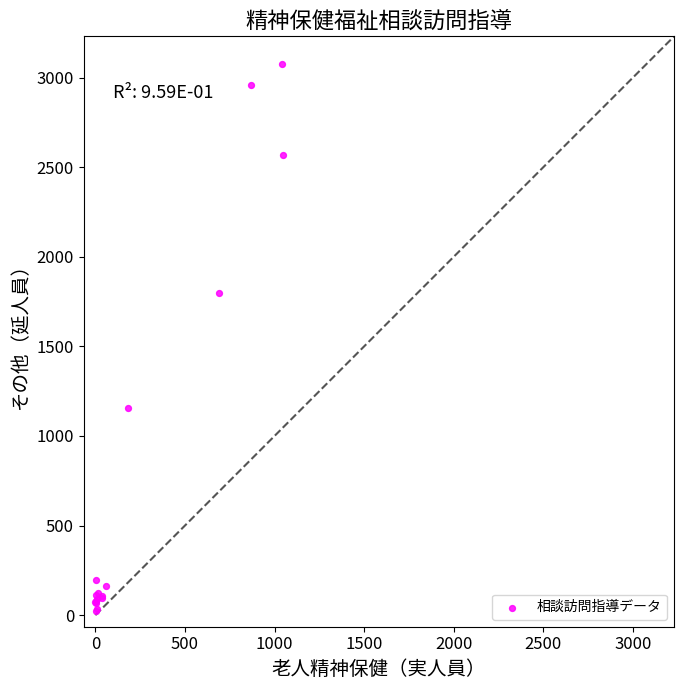

What Y value in the scatter plot is closest to 1548?

1798